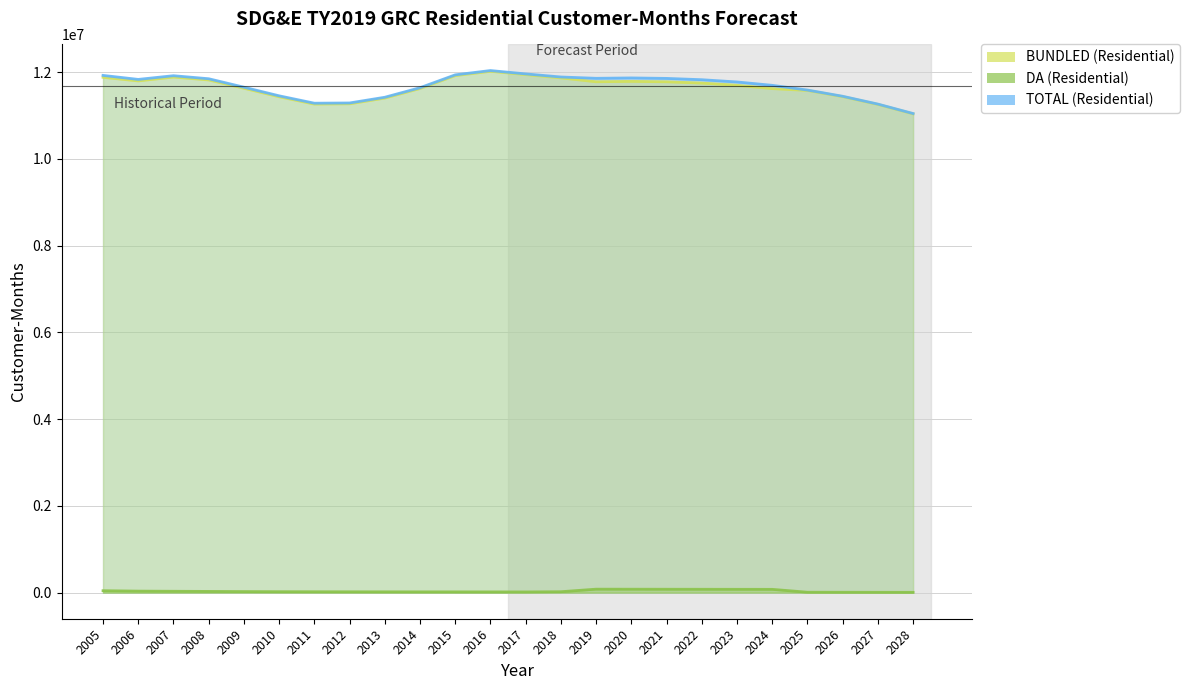

Rank the series by their maximum value, from lowest to highest.

DA (Residential), BUNDLED (Residential), TOTAL (Residential)